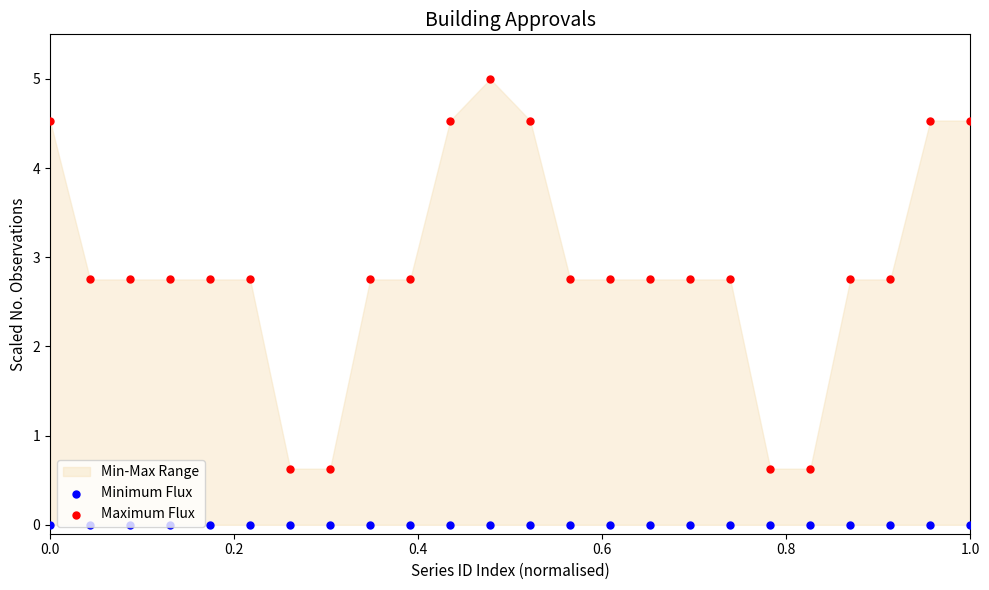

Which series has the largest total across all categories?

Maximum Flux